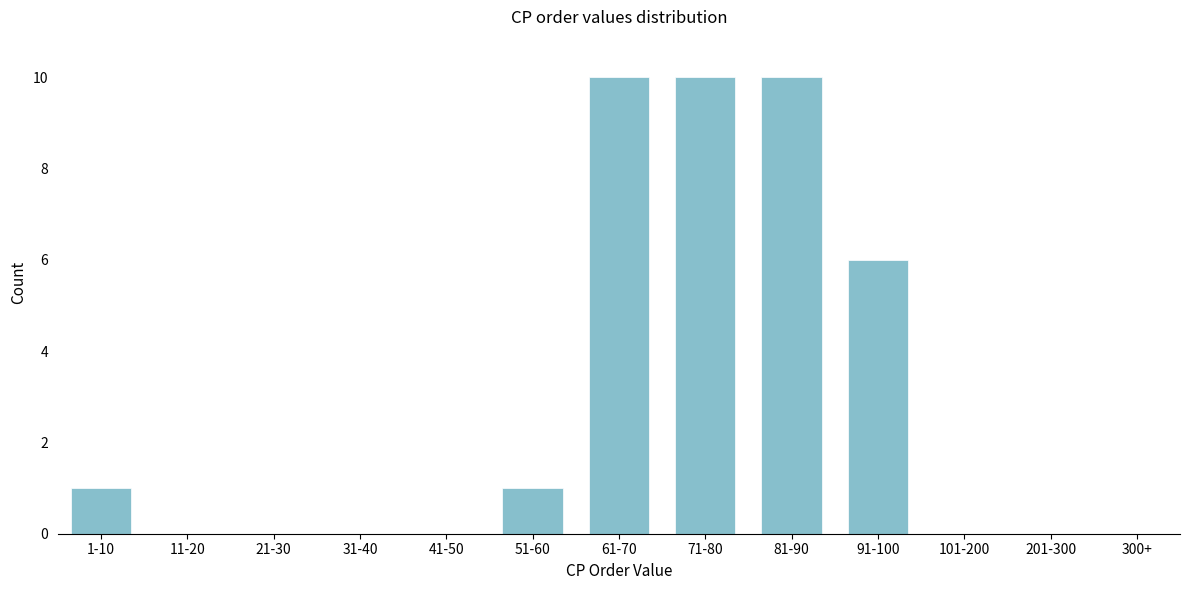

Reading right to left, extract all data points from this chart.

300+=0	201-300=0	101-200=0	91-100=6	81-90=10	71-80=10	61-70=10	51-60=1	41-50=0	31-40=0	21-30=0	11-20=0	1-10=1